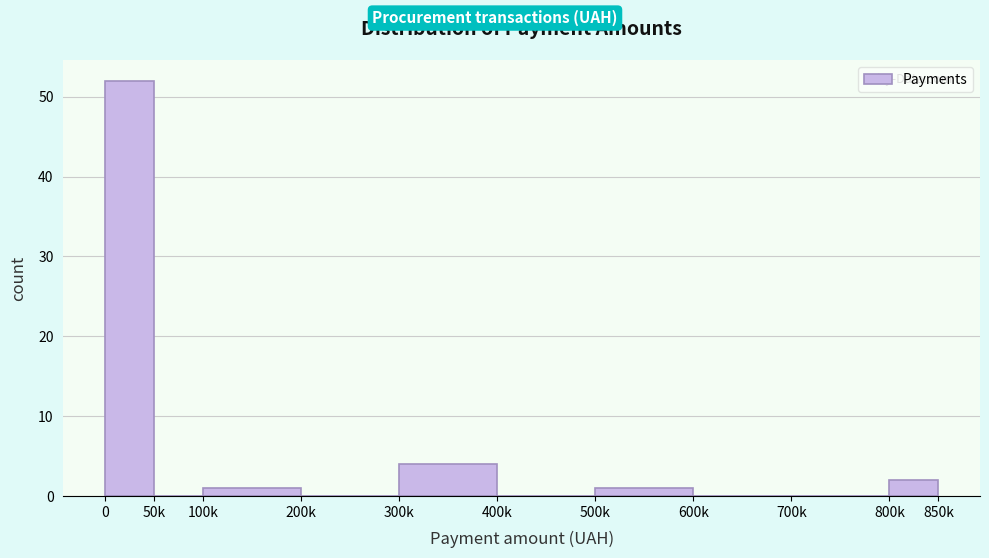

Reading right to left, list all the values displayed in this chart.

800k=2	700k=0	600k=0	500k=1	400k=0	300k=4	200k=0	100k=1	50k=0	0=52